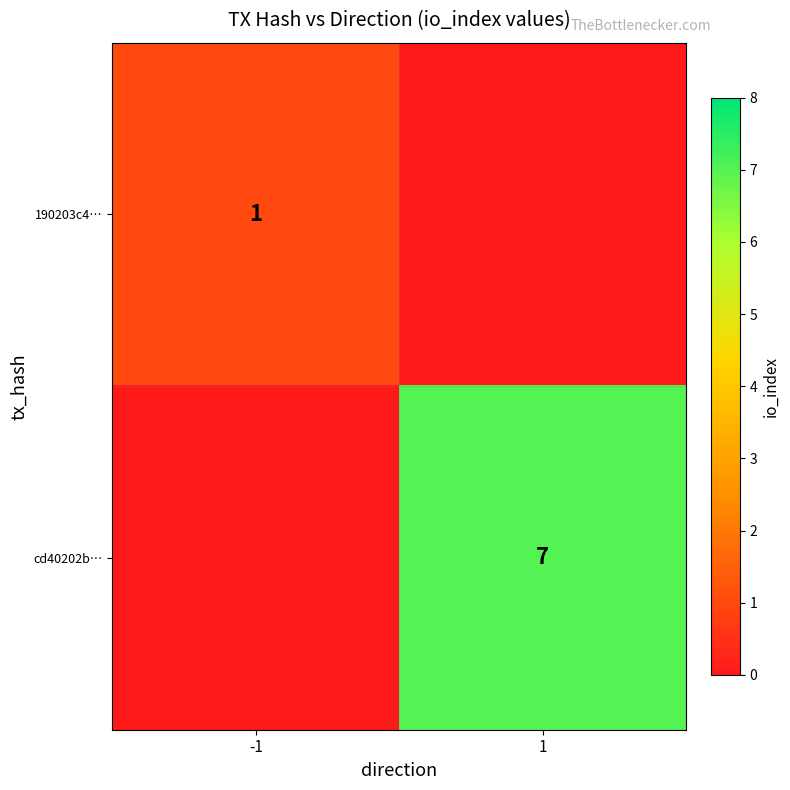

The value of cd40202b… at 1 is 7. True or false?

True